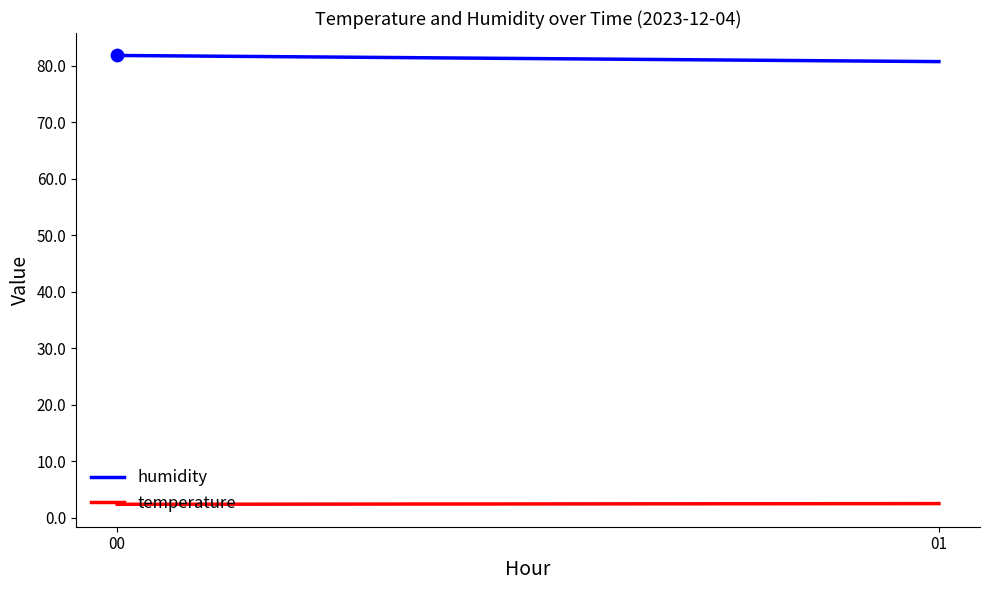

What are all the series names shown in the legend?

humidity, temperature